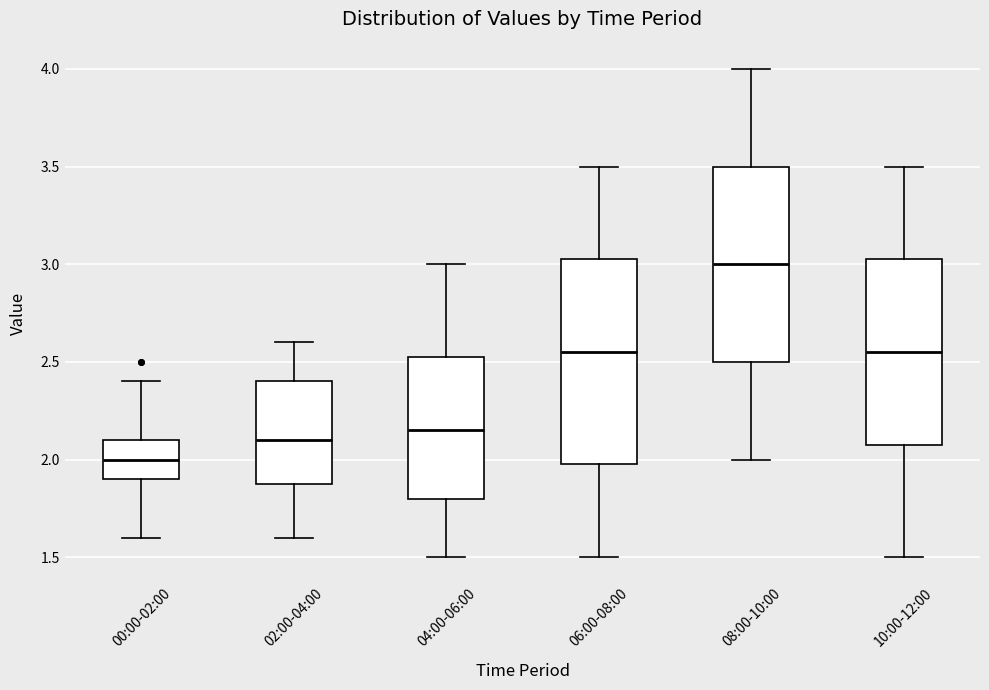

Which box has the lowest median line?

00:00-02:00